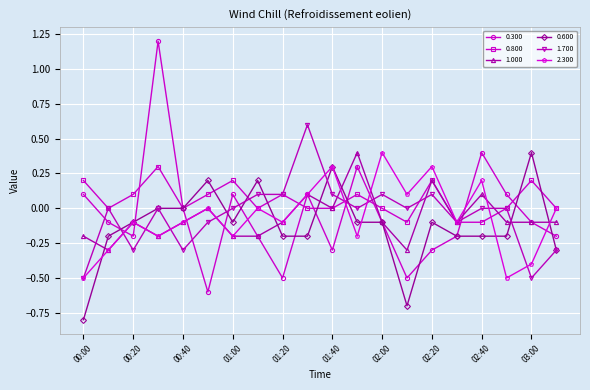

How many data points does each series have?

20